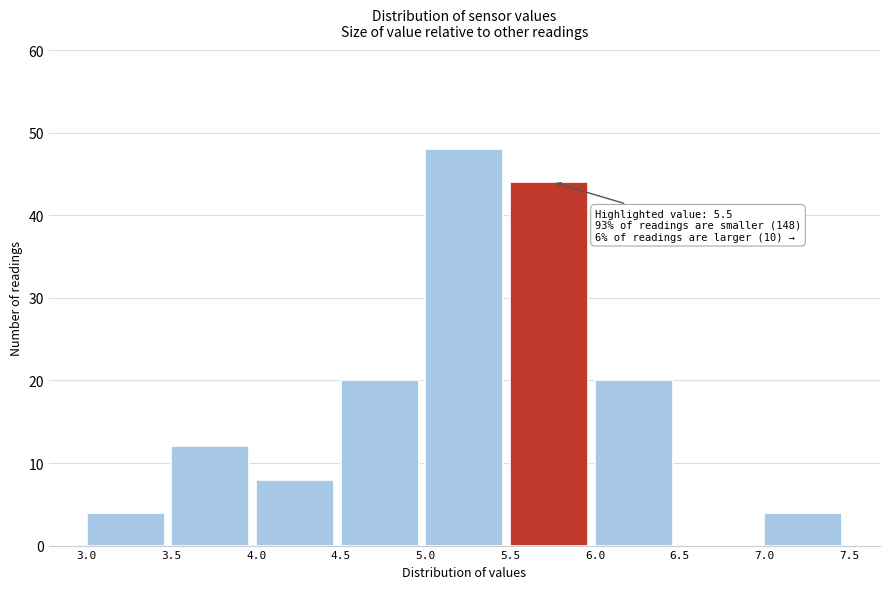

Which range on the x-axis has the tallest bar?

5.0 to 5.5